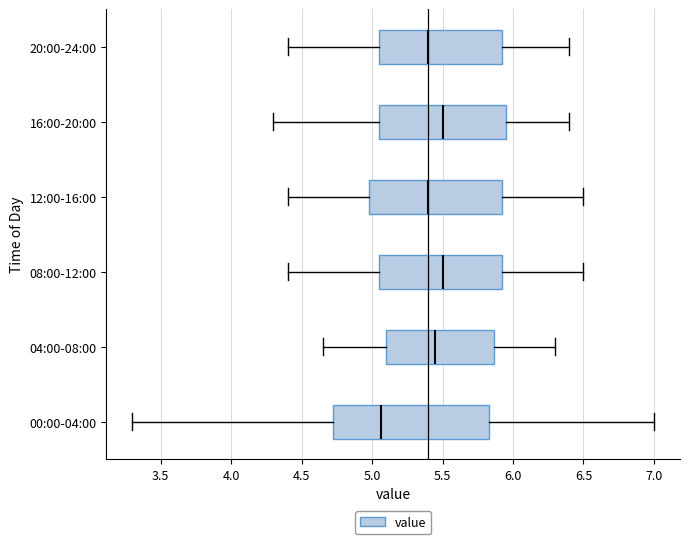

Reading bottom to top, read every box against the x-axis: the position of its median line, the range the box covers, and the ends of its whiskers. The values are not printed on the chart, so give them approximately, as read against the axis.

00:00-04:00: median 5.05, box 4.70 to 5.85, whiskers 3.30 to 7.00
04:00-08:00: median 5.45, box 5.10 to 5.85, whiskers 4.65 to 6.30
08:00-12:00: median 5.50, box 5.05 to 5.95, whiskers 4.40 to 6.50
12:00-16:00: median 5.40, box 5.00 to 5.95, whiskers 4.40 to 6.50
16:00-20:00: median 5.50, box 5.05 to 5.95, whiskers 4.30 to 6.40
20:00-24:00: median 5.40, box 5.05 to 5.95, whiskers 4.40 to 6.40